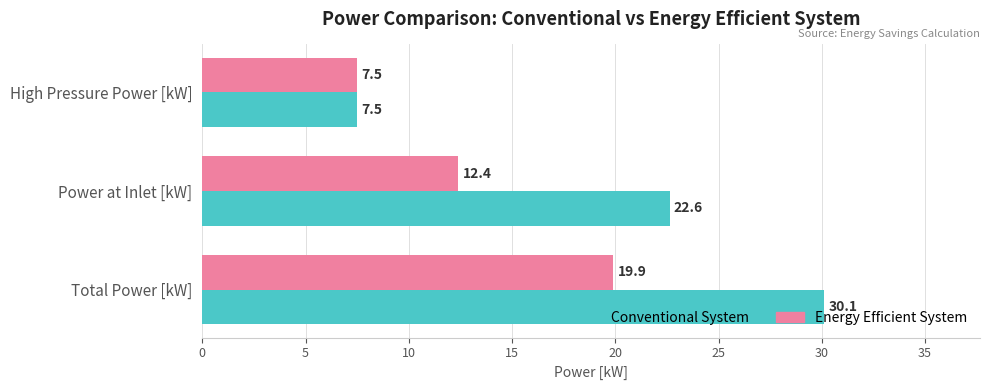

Read the Energy Efficient System value at Total Power [kW].

19.9